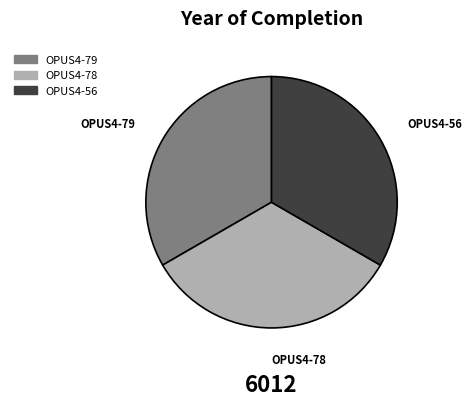

Count the number of slices in the pie.

3